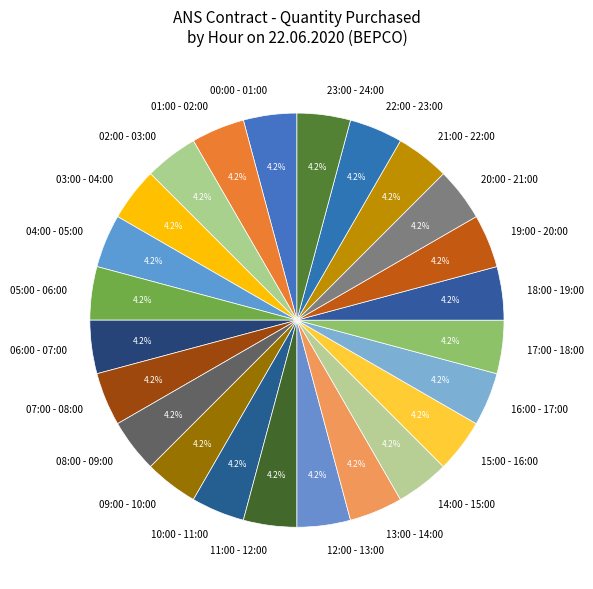

What percentage is NOT represented by 19:00 - 20:00?

95.8%